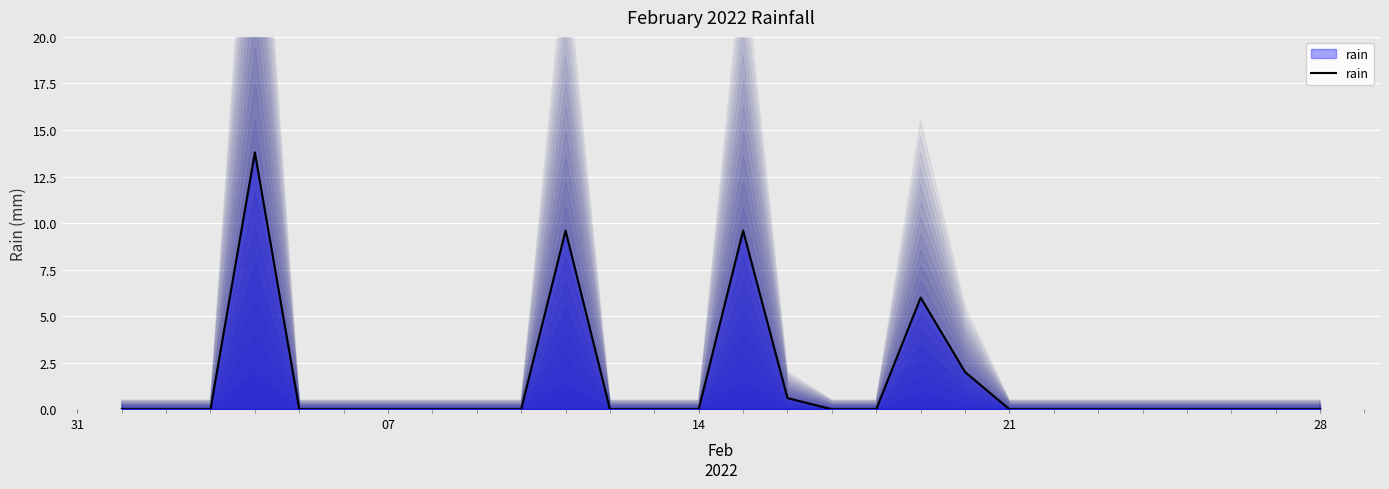

Which label corresponds to the smallest value in the chart?

31